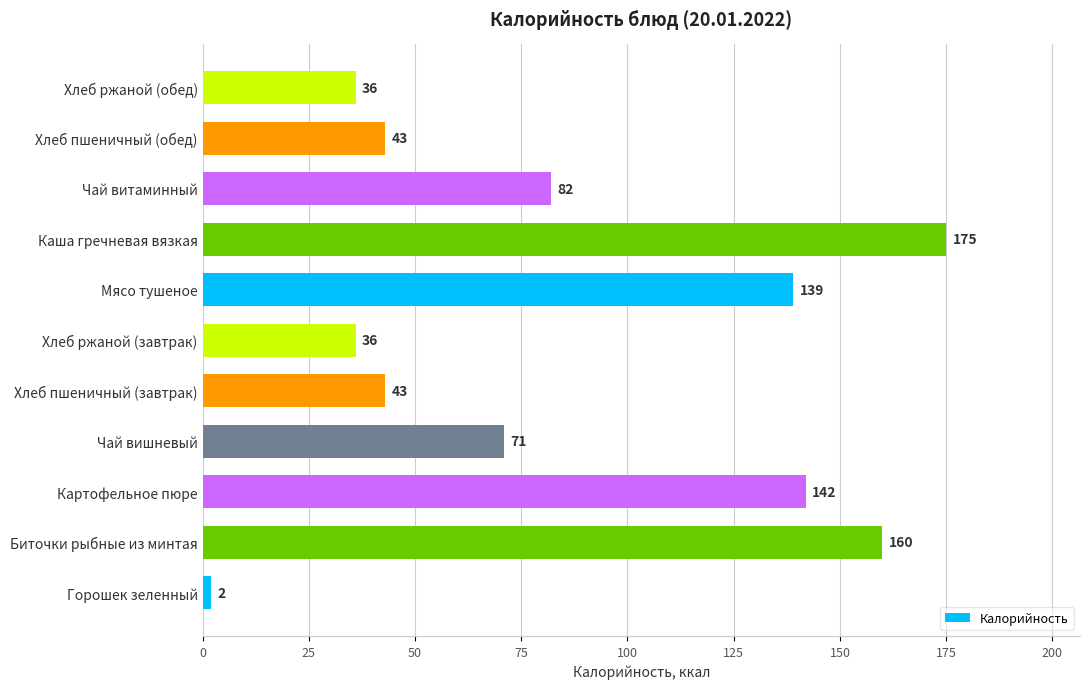

Reading top to bottom, list all the values displayed in this chart.

36	43	82	175	139	36	43	71	142	160	2